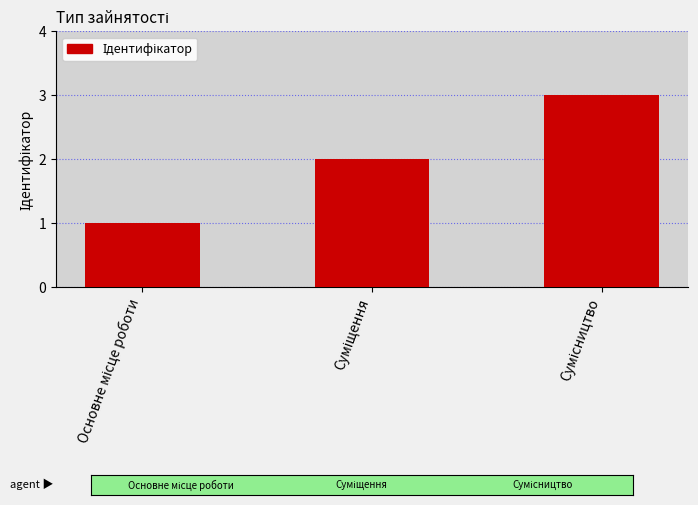

What is the maximum value shown in the chart?

3